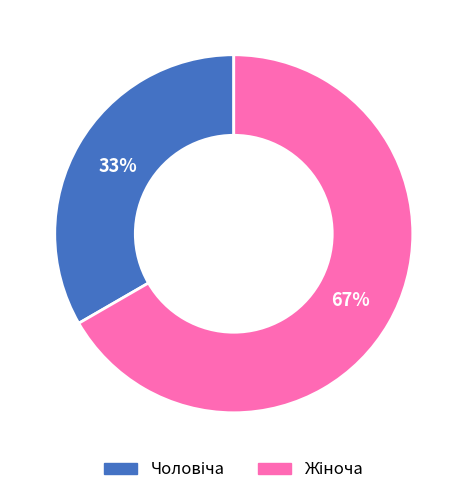

To the nearest percent, what is the average slice percentage?

50%